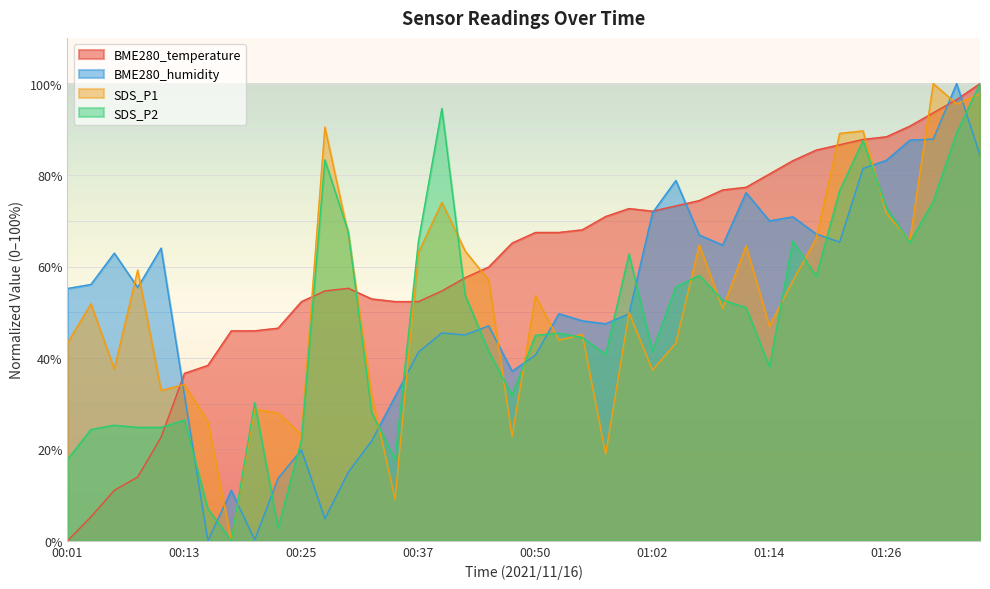

What position from the right is 00:06?

38